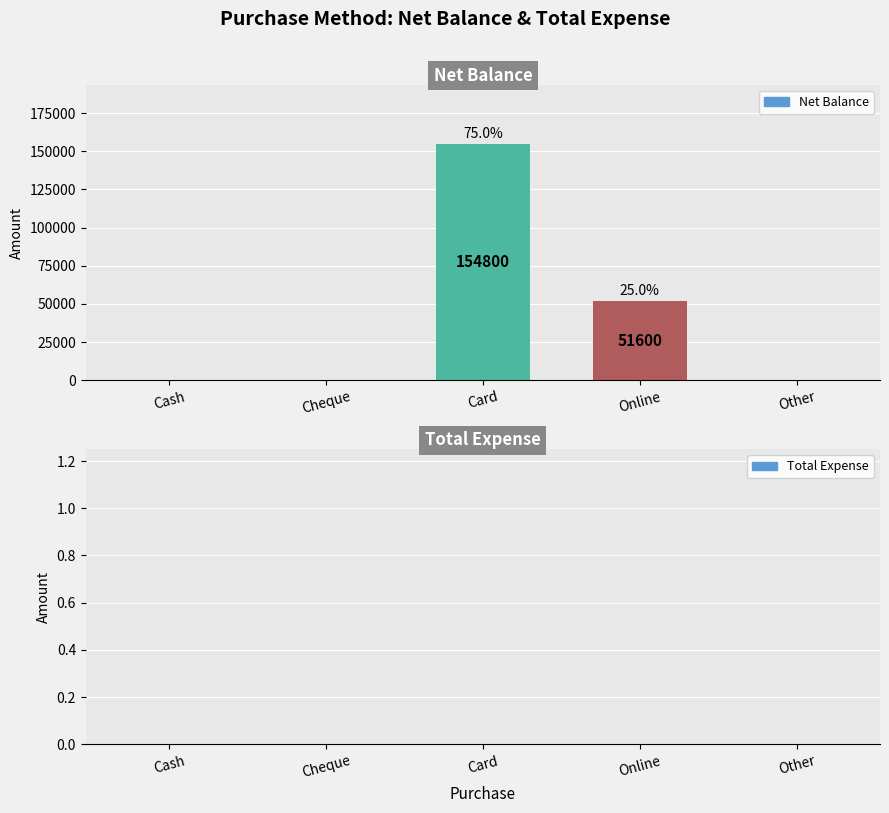

Where is the data nearest to the value 77400?

Online